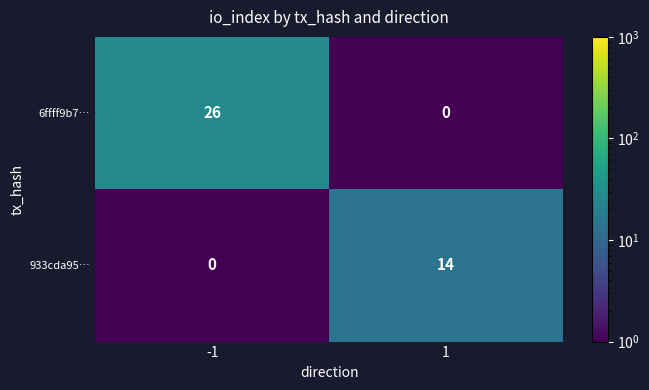

What is the average value of the 933cda95… series?

7